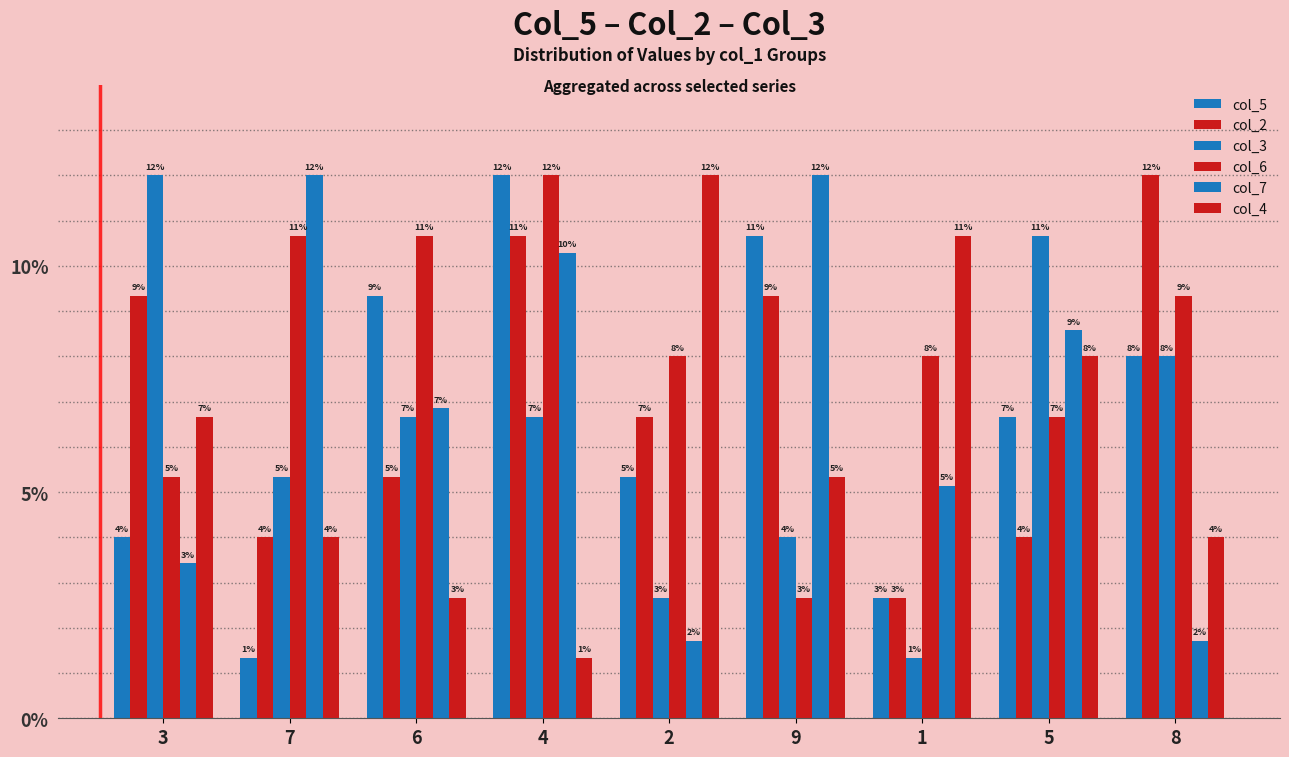

The value of col_5 at 2 is 5.3. True or false?

True